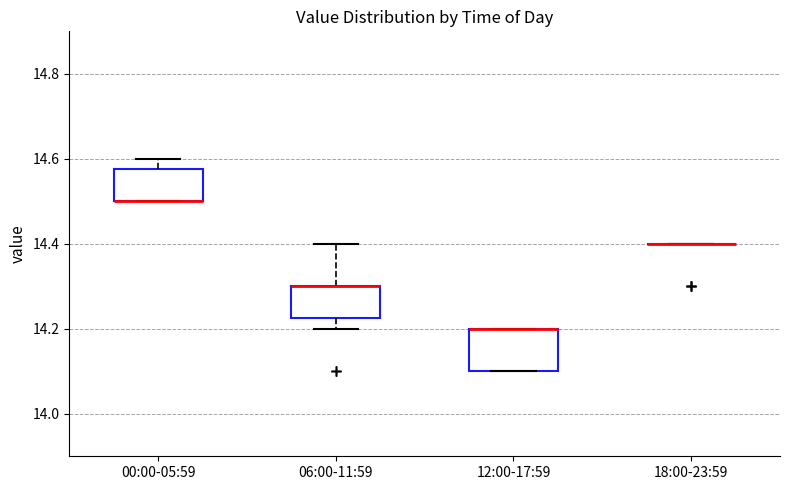

Reading left to right, read every box against the y-axis: the position of its median line, the range the box covers, and the ends of its whiskers. The values are not printed on the chart, so give them approximately, as read against the axis.

00:00-05:59: median 14.50 (drawn on the box's lower edge), box 14.50 to 14.58, whiskers 14.50 to 14.60
06:00-11:59: median 14.30 (drawn on the box's upper edge), box 14.22 to 14.30, whiskers 14.20 to 14.40
12:00-17:59: median 14.20 (drawn on the box's upper edge), box 14.10 to 14.20, whiskers 14.10 to 14.20
18:00-23:59: box collapsed to a line at 14.40, whiskers 14.40 to 14.40